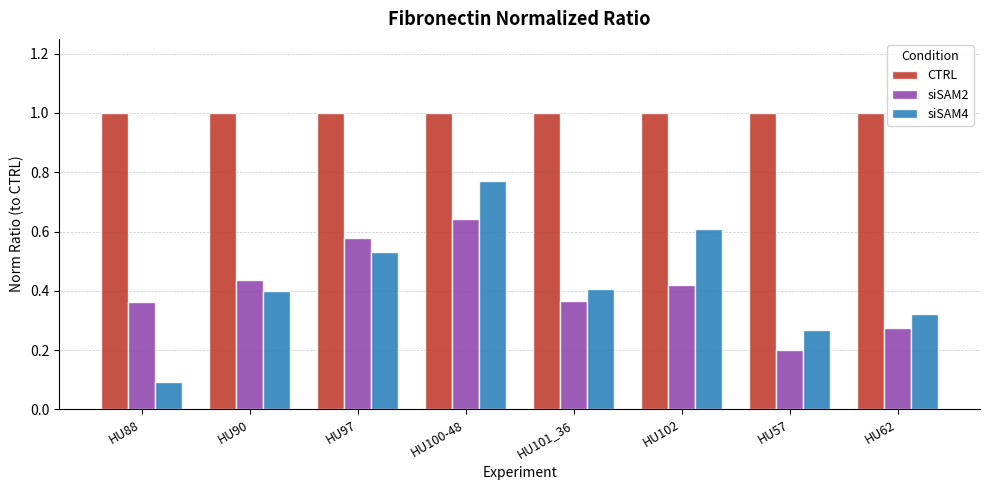

At which label does siSAM4 reach its minimum?

HU88